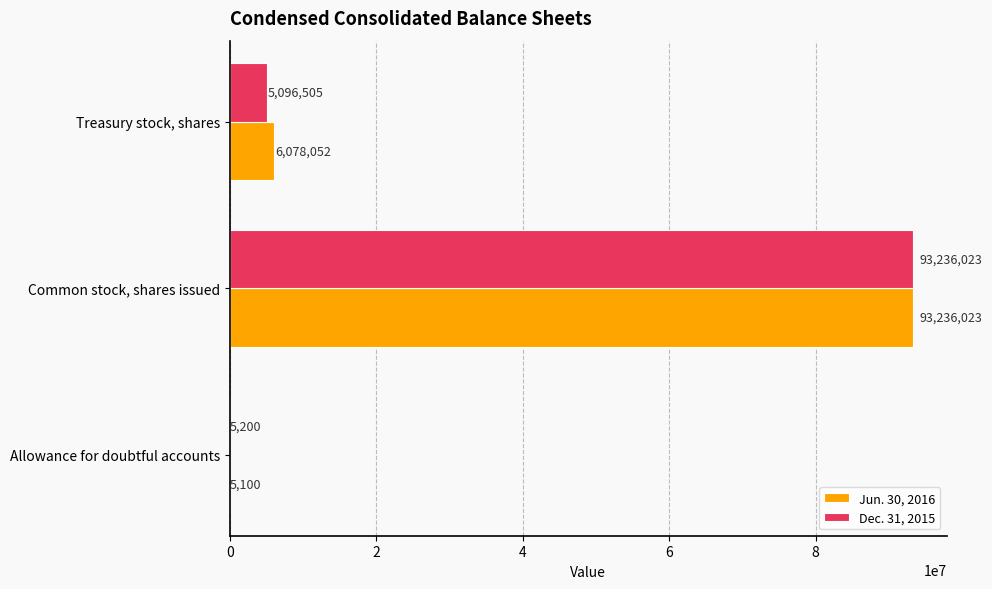

The value of Jun. 30, 2016 at Allowance for doubtful accounts is 5100. True or false?

True